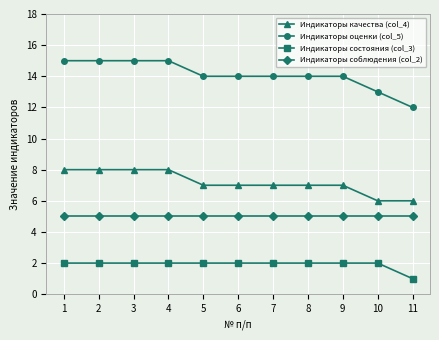

Which series has the widest spread of values?

Индикаторы оценки (col_5)